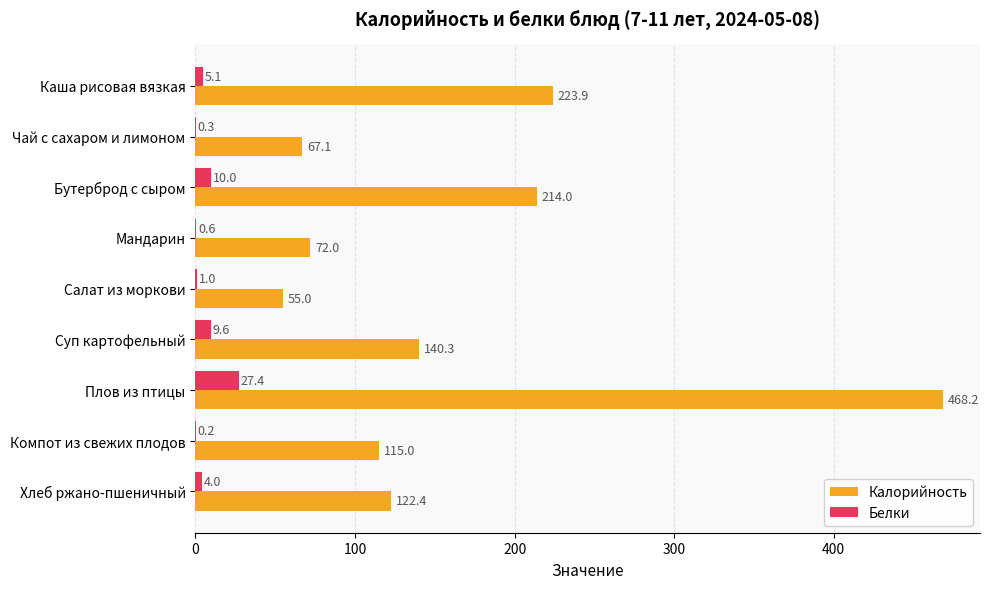

What is the sum of all Калорийность values?

1477.9